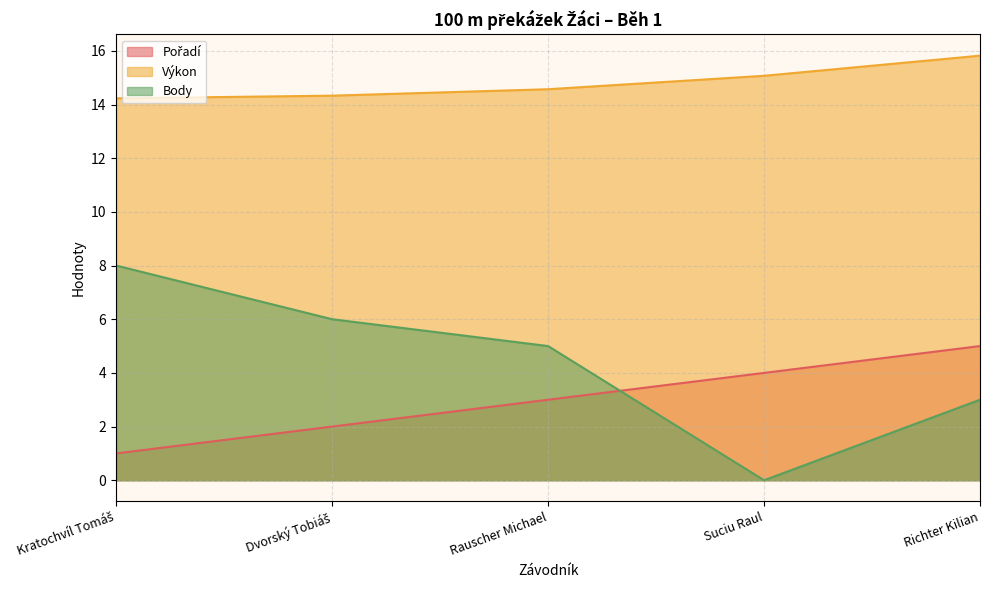

The value of Výkon at Dvorský Tobiáš is 14.3. True or false?

True